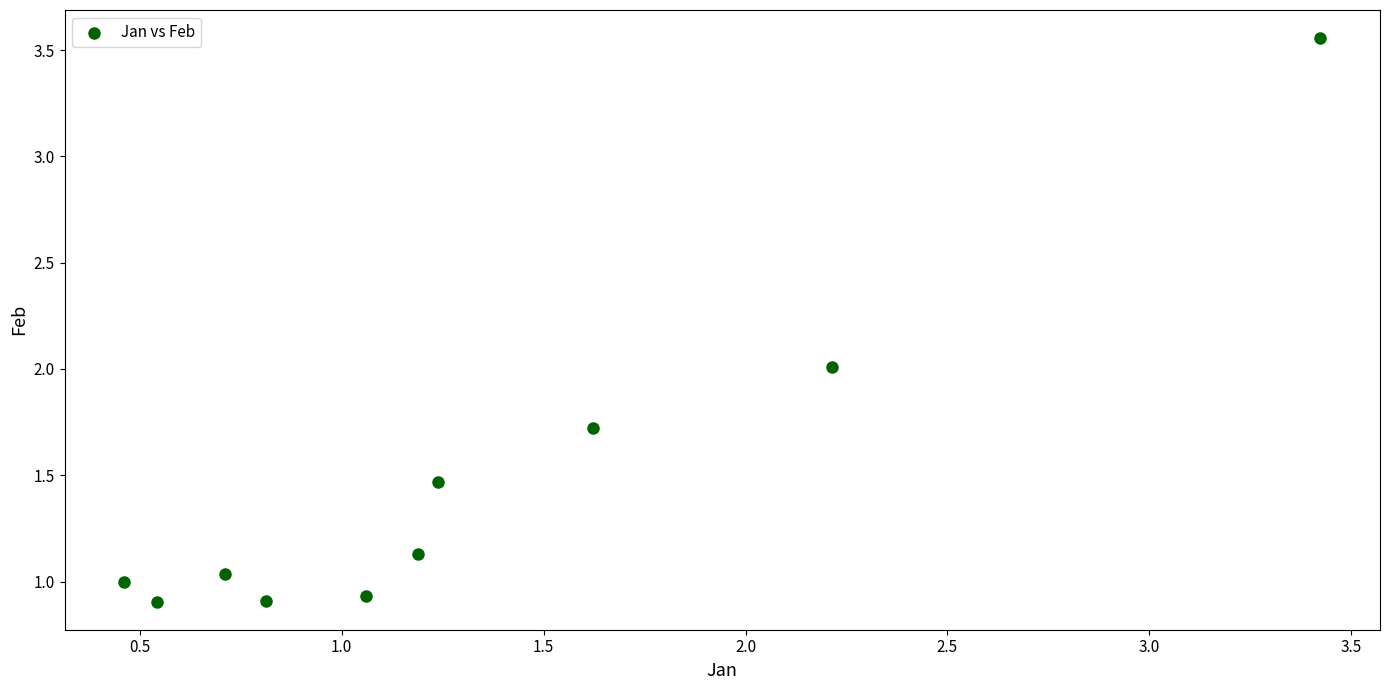

What is the range of X values (max minus min)?

3.0